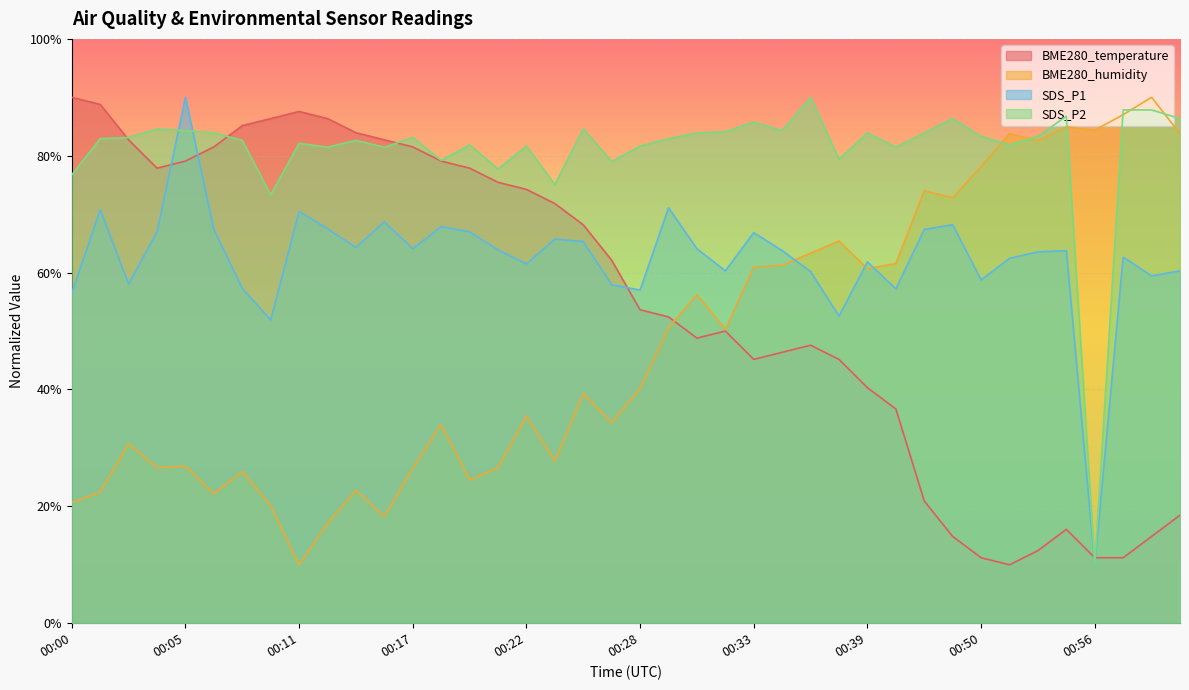

Rank the series by their average value, from highest to lowest.

SDS_P2, SDS_P1, BME280_temperature, BME280_humidity